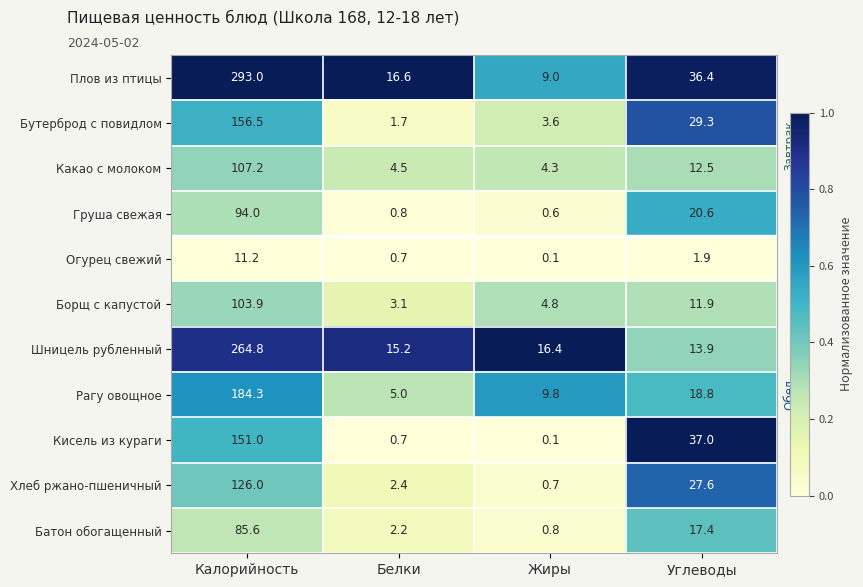

What is the spread (max minus min) of values at Жиры?

16.3